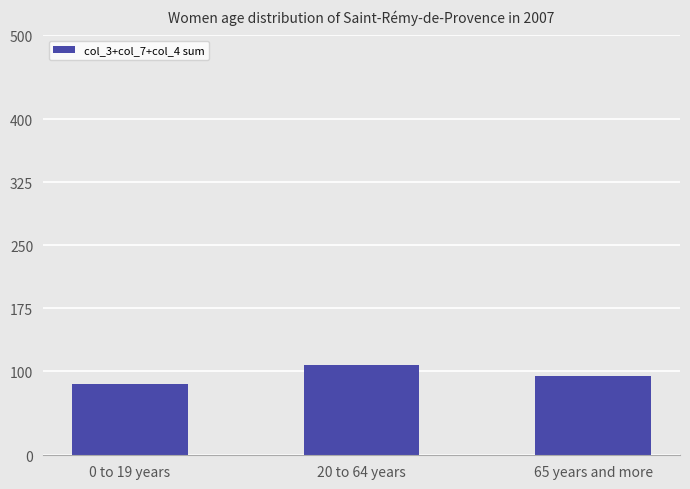

List the labels in order of value, smallest first.

0 to 19 years, 65 years and more, 20 to 64 years